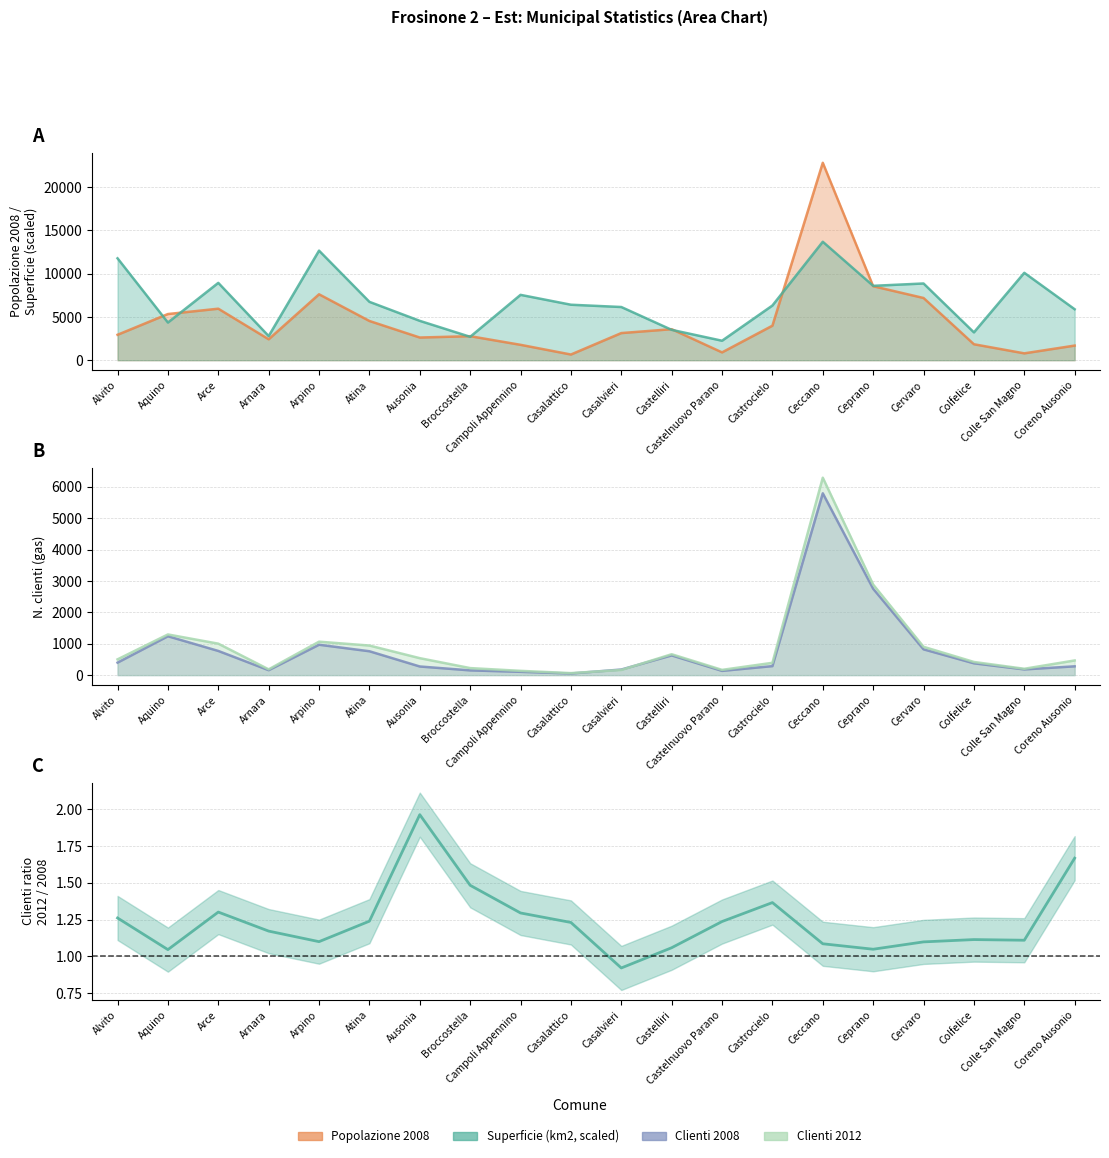

Rank the categories by Popolazione 2008 value from highest to lowest.

Ceccano, Ceprano, Arpino, Cervaro, Arce, Aquino, Atina, Castrocielo, Castelliri, Casalvieri, Alvito, Broccostella, Ausonia, Arnara, Colfelice, Campoli Appennino, Coreno Ausonio, Castelnuovo Parano, Colle San Magno, Casalattico